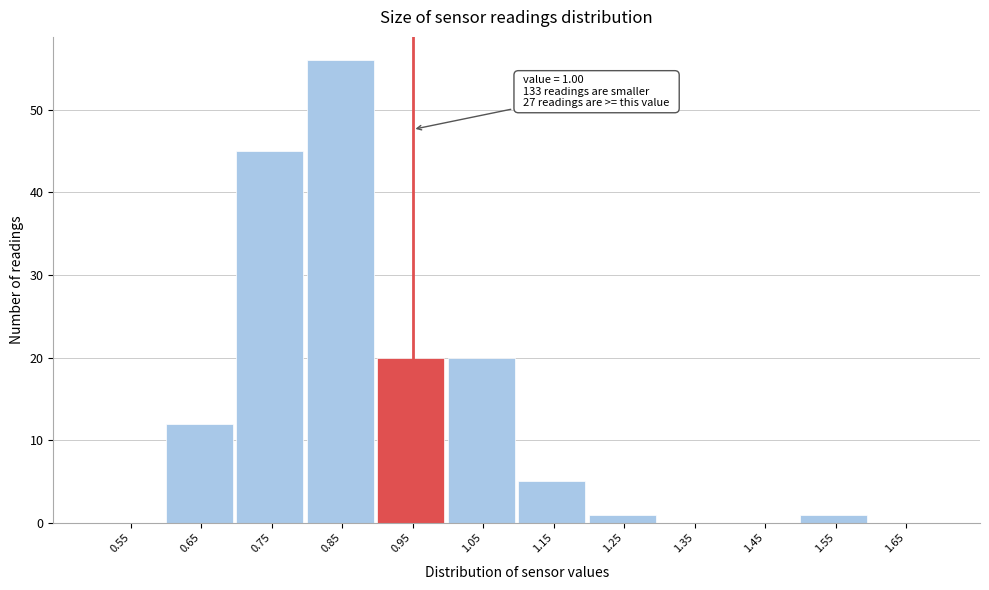

Reading right to left, what are all the values shown in this chart?

1.65=0	1.55=1	1.45=0	1.35=0	1.25=1	1.15=5	1.05=20	0.95=20	0.85=56	0.75=45	0.65=12	0.55=0